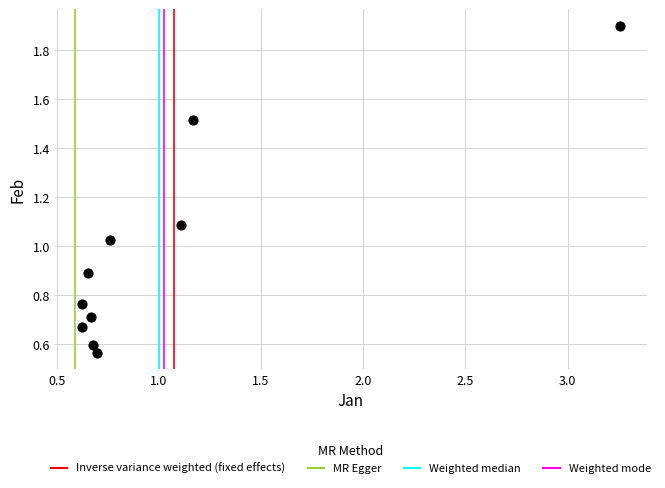

What is the range of X values (max minus min)?

2.6